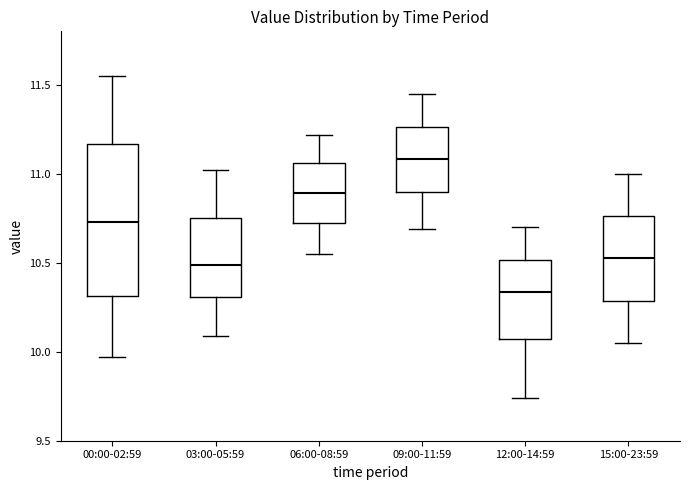

Reading left to right, read every box against the y-axis: the position of its median line, the range the box covers, and the ends of its whiskers. The values are not printed on the chart, so give them approximately, as read against the axis.

00:00-02:59: median 10.75, box 10.30 to 11.15, whiskers 9.95 to 11.55
03:00-05:59: median 10.50, box 10.30 to 10.75, whiskers 10.10 to 11.00
06:00-08:59: median 10.90, box 10.70 to 11.05, whiskers 10.55 to 11.20
09:00-11:59: median 11.10, box 10.90 to 11.25, whiskers 10.70 to 11.45
12:00-14:59: median 10.35, box 10.05 to 10.50, whiskers 9.75 to 10.70
15:00-23:59: median 10.55, box 10.30 to 10.75, whiskers 10.05 to 11.00